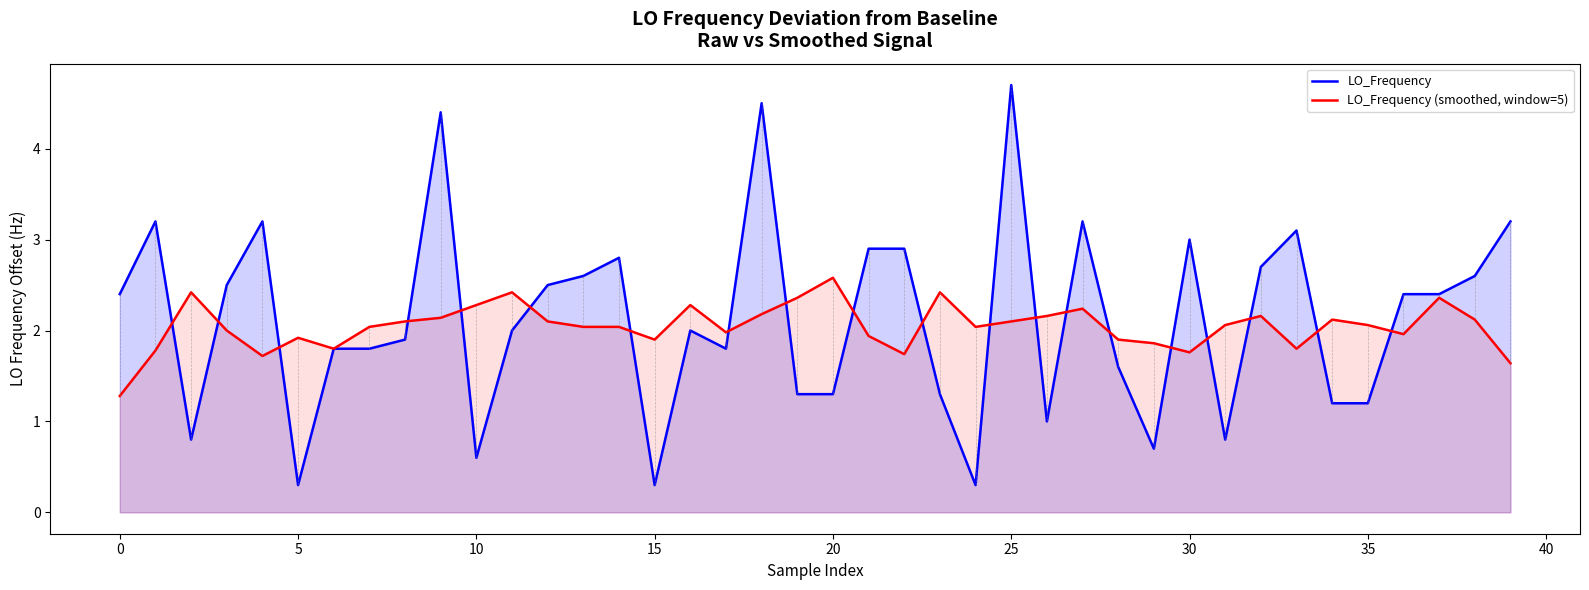

What is the label of the 13th point from the right?

27